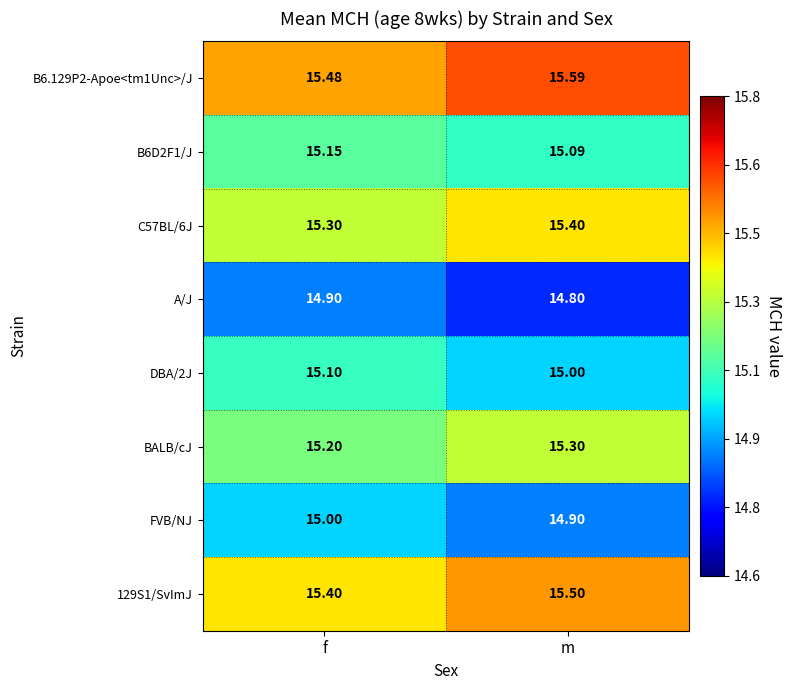

At f, list the series in order from smallest to largest.

A/J, FVB/NJ, DBA/2J, B6D2F1/J, BALB/cJ, C57BL/6J, 129S1/SvImJ, B6.129P2-Apoe<tm1Unc>/J